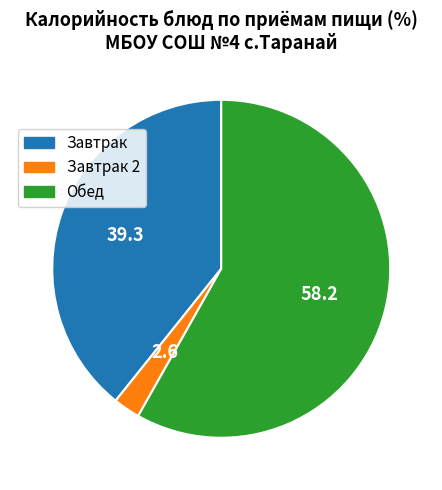

Is there a majority slice in this chart?

Yes